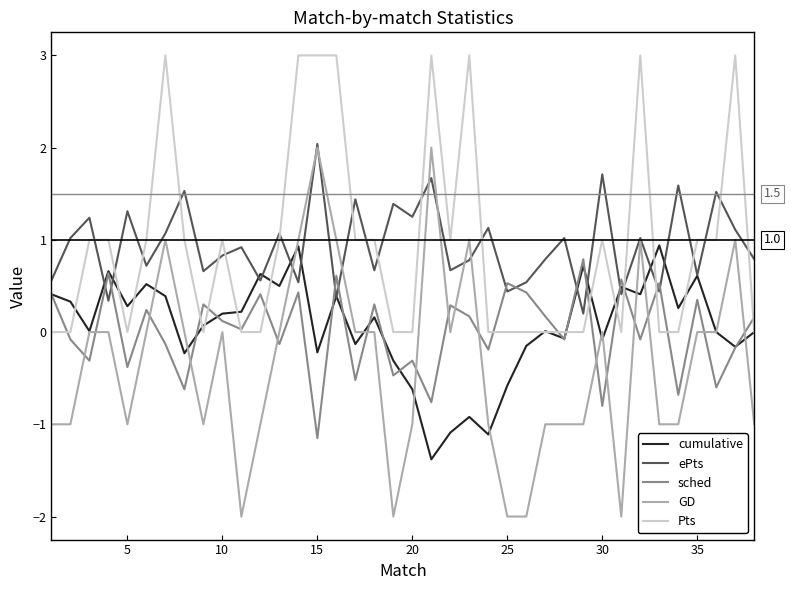

What is the average value of the ePts series?

0.9